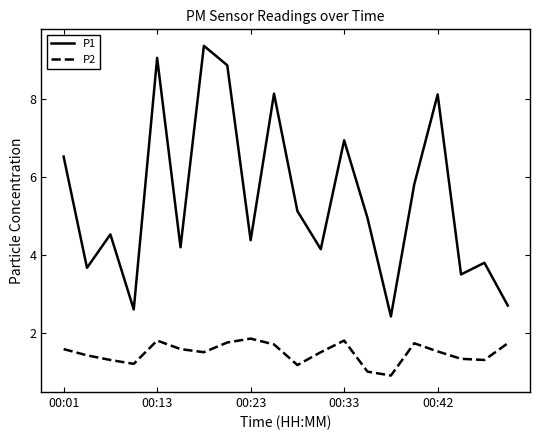

Which series has the largest total across all categories?

P1